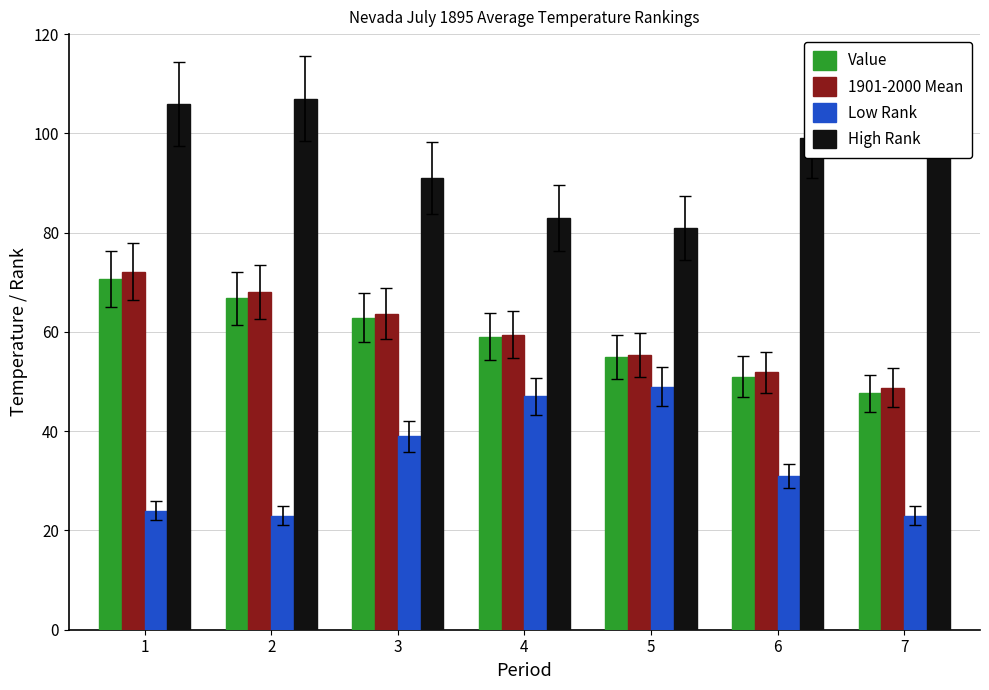

True or false: High Rank has a value of 68.1 at 1.

False